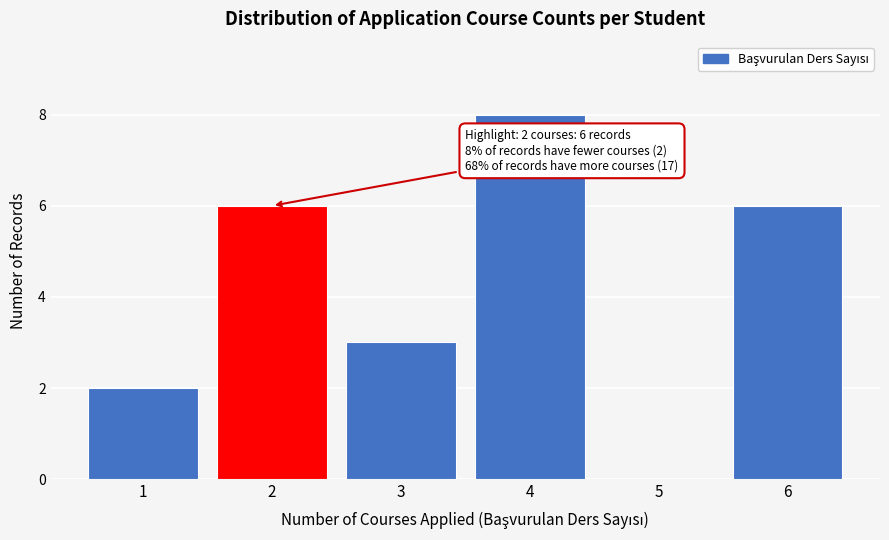

Reading left to right, transcribe all the data shown in this chart.

1=2	2=6	3=3	4=8	5=0	6=6